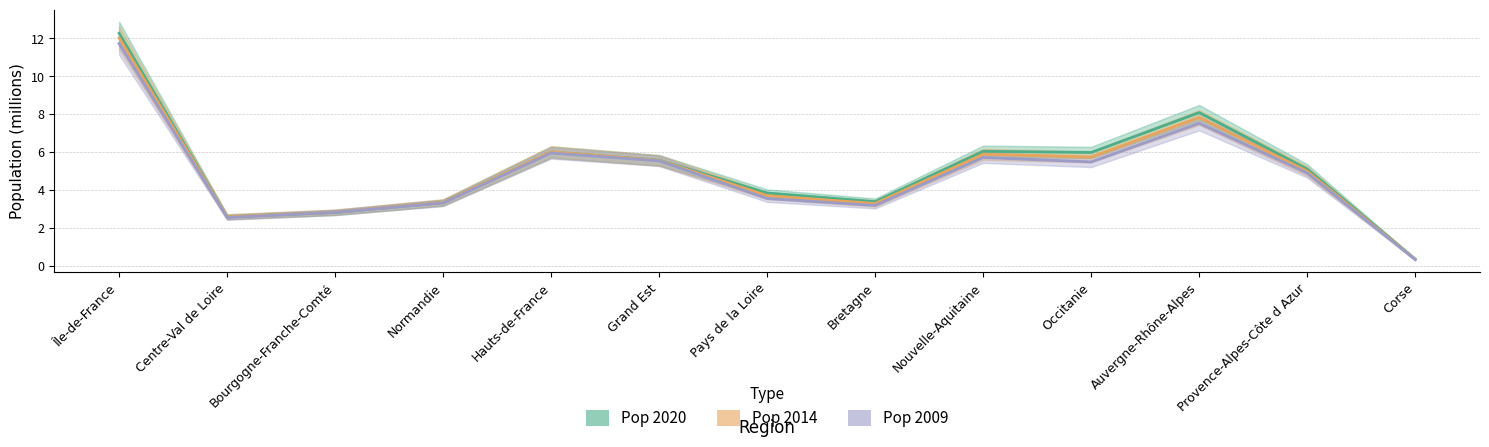

Reading left to right, list all the values displayed in this chart.

Pop 2020_Q_: 12.3	2.6	2.8	3.3	6.0	5.6	3.8	3.4	6.0	6.0	8.1	5.1	0.3
pop2014_Q_: 12.0	2.6	2.8	3.3	6.0	5.6	3.7	3.3	5.9	5.7	7.8	5.0	0.3
pop 2009_Q_: 11.7	2.5	2.8	3.3	5.9	5.5	3.5	3.2	5.7	5.5	7.5	4.9	0.3